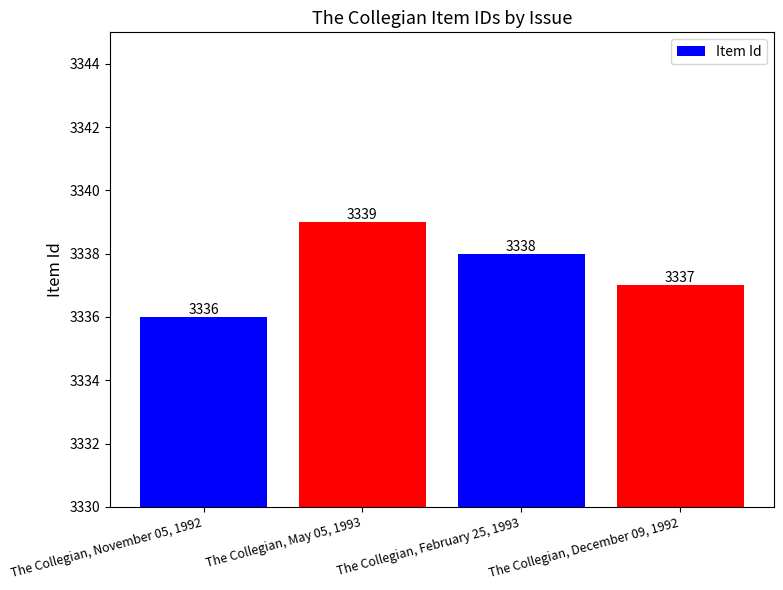

How many bars are there in total?

4